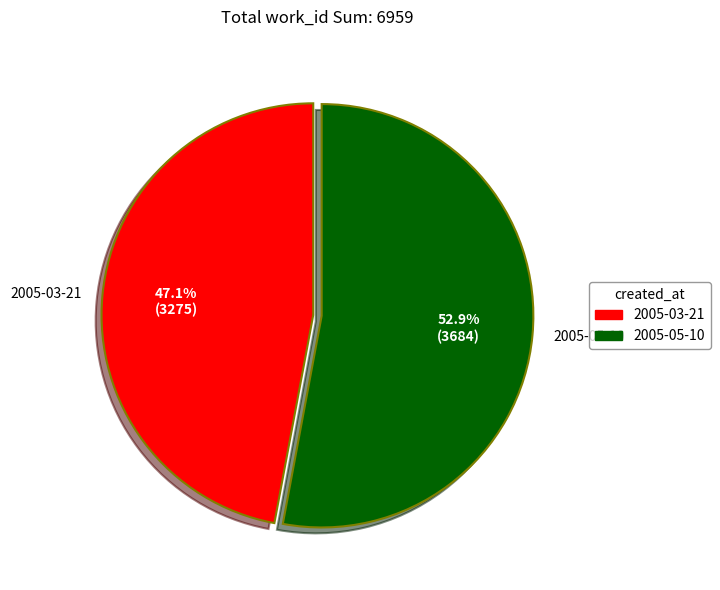

What is the smallest slice in the pie chart?

2005-03-21